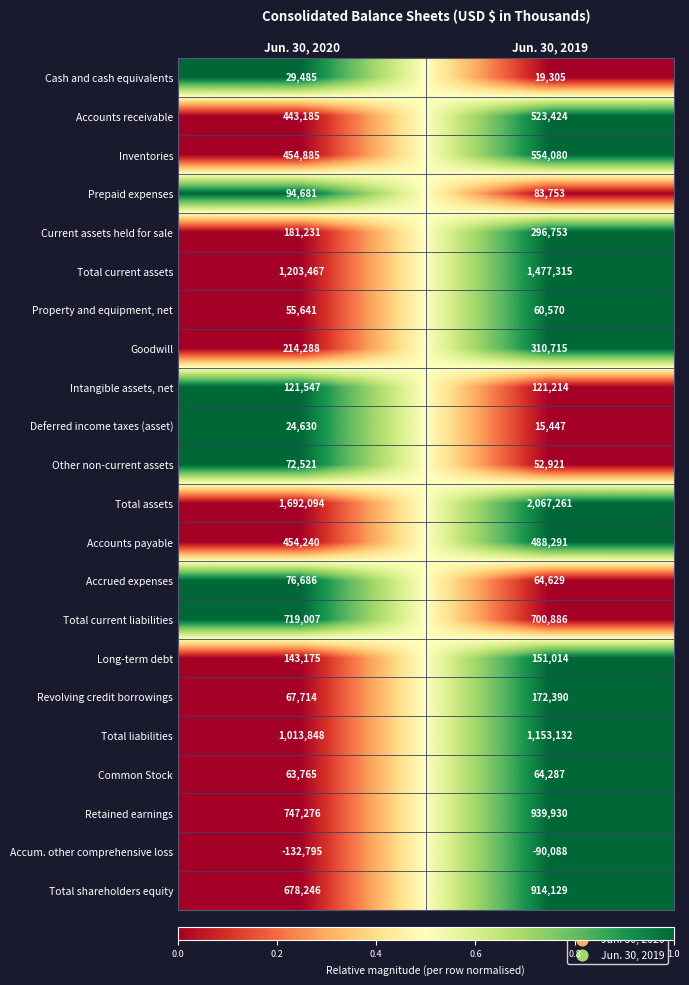

The value of Accounts payable at Jun. 30, 2019 is 488291. True or false?

True